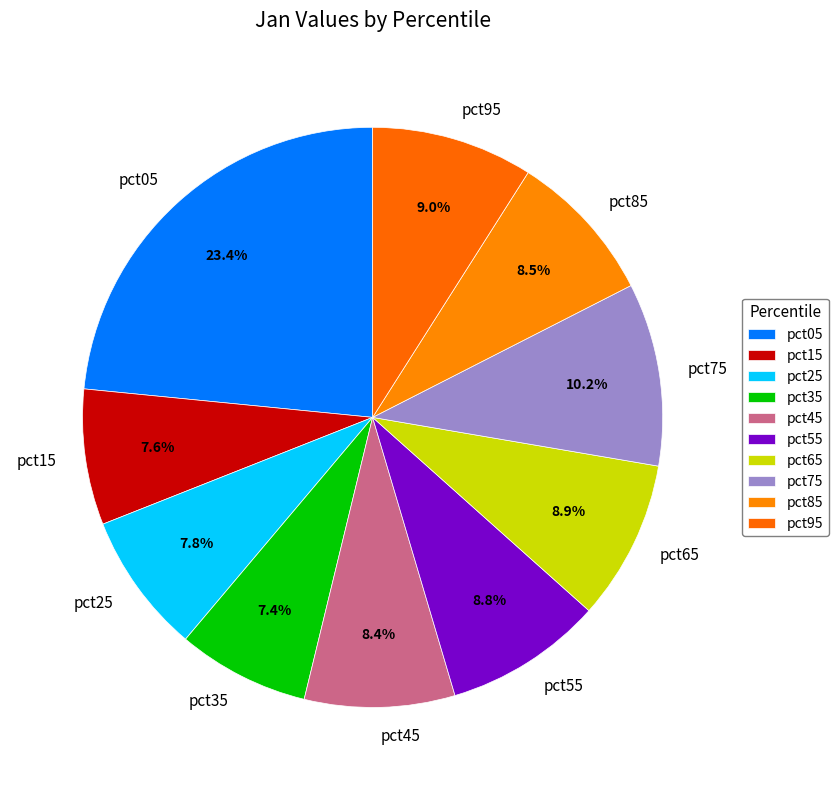

Count the number of slices in the pie.

10